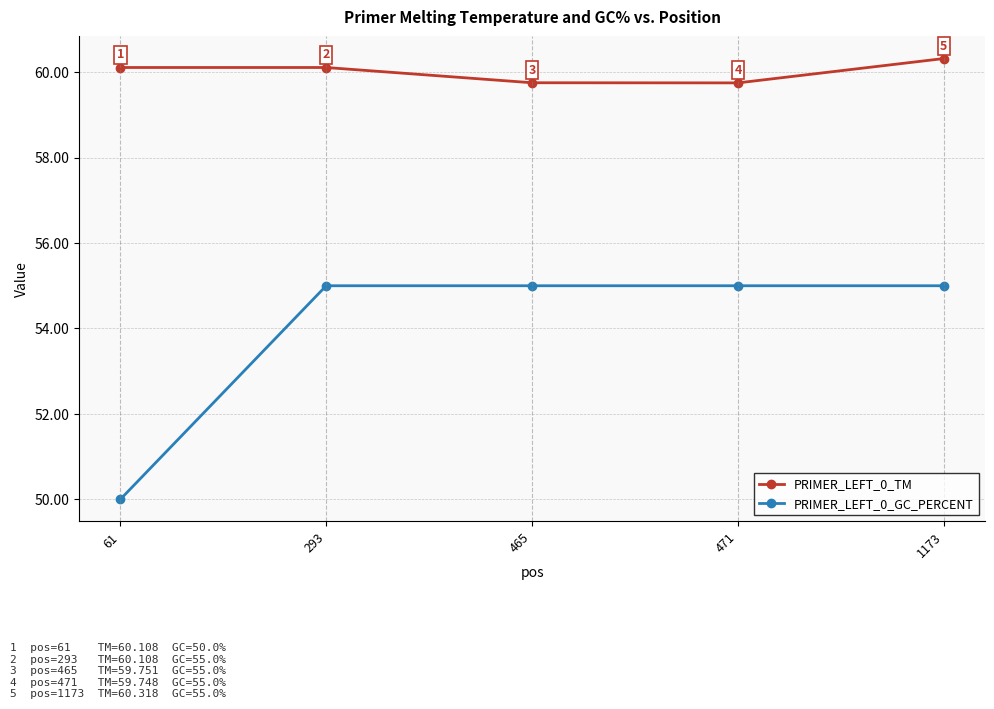

What is the difference between the PRIMER_LEFT_0_TM values at 465 and 293?

0.4